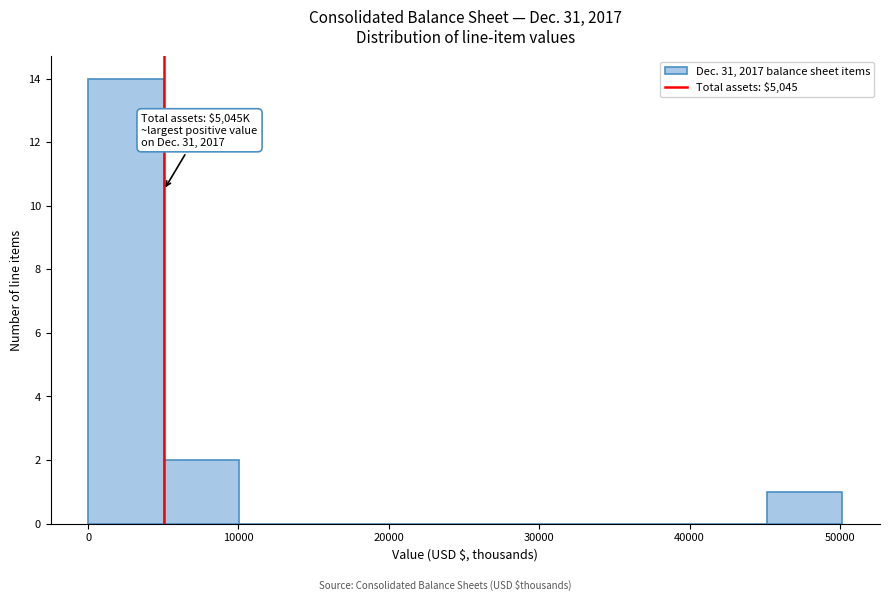

Which range on the x-axis has the tallest bar?

0 to 5000